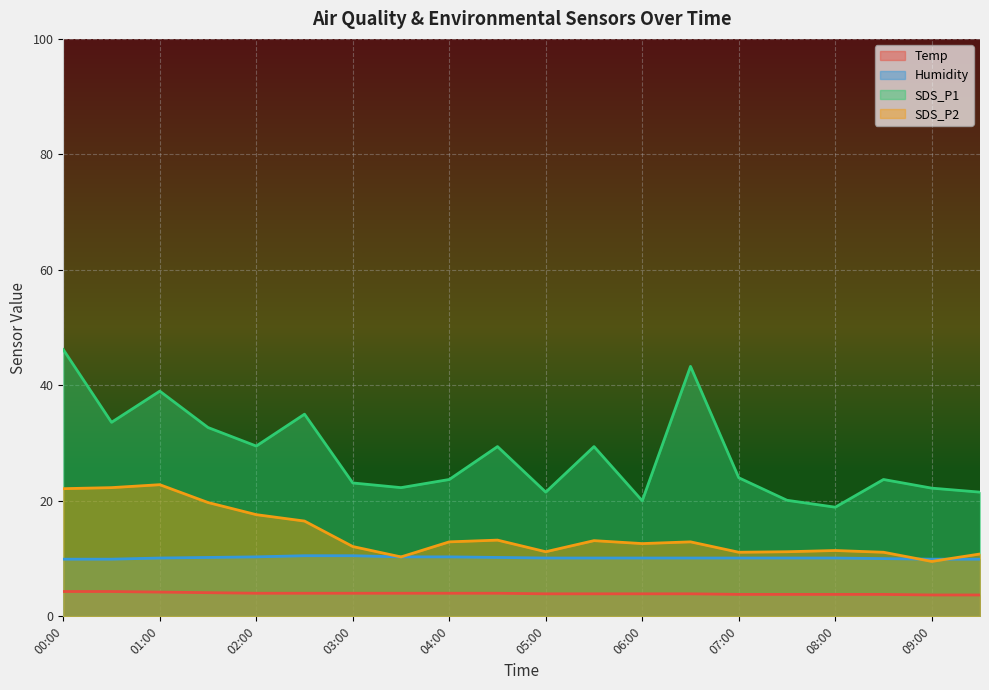

At 01:30, list the series in order from smallest to largest.

Temp, Humidity, SDS_P2, SDS_P1